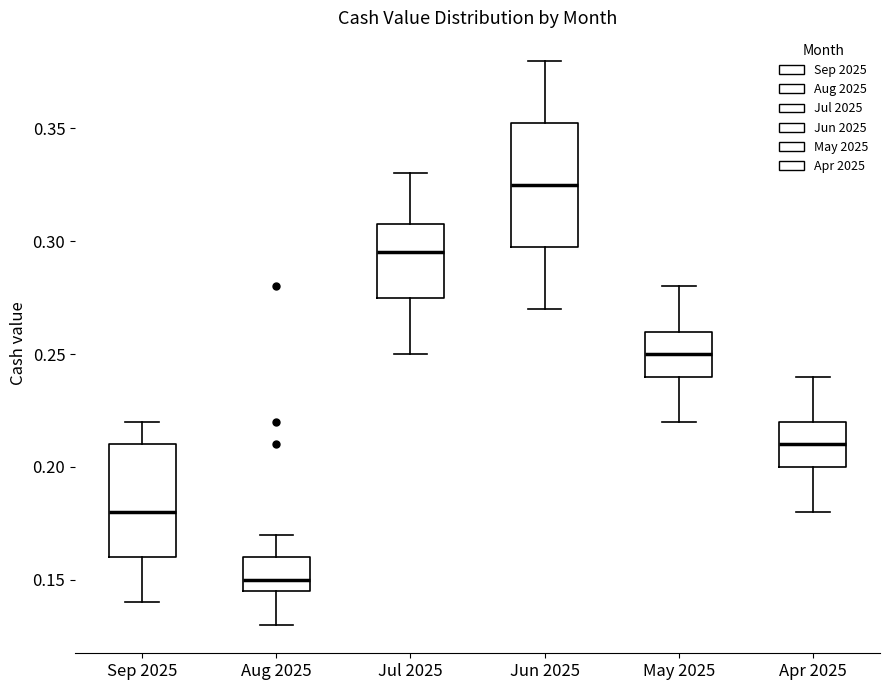

Which box's median line is the highest?

Jun 2025